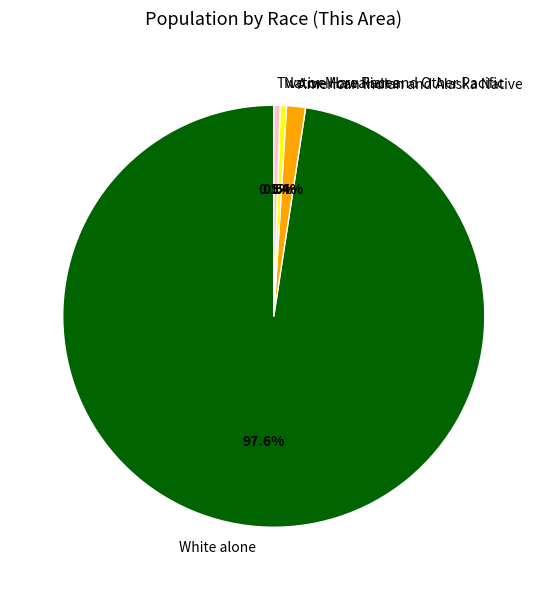

Is the sum of Native Hawaiian and Other Pacific and American Indian and Alaska Native greater than half?

No